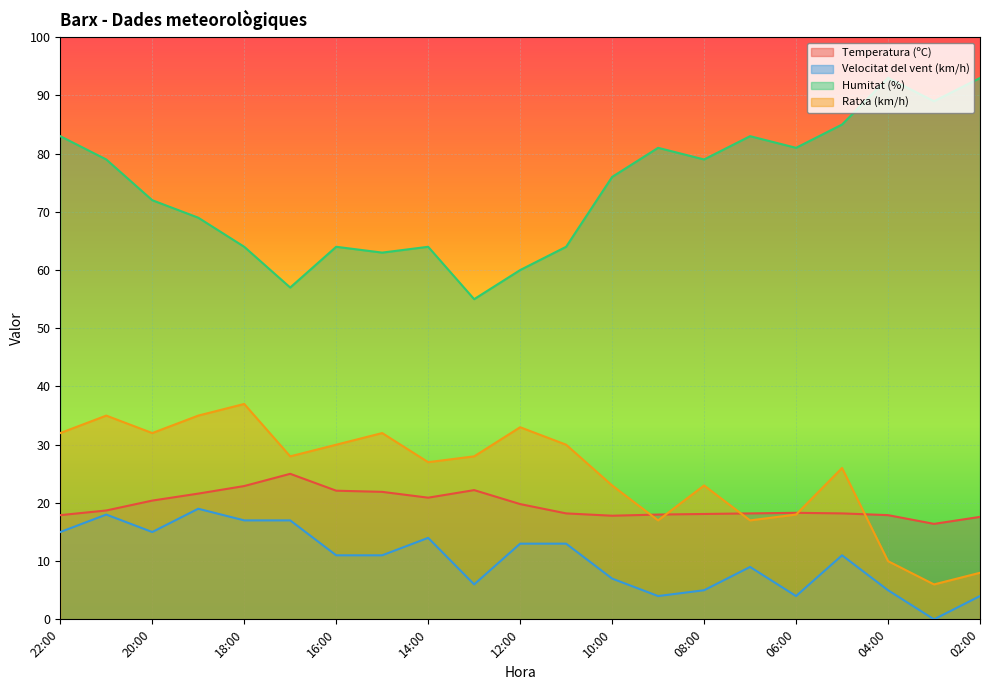

How many interior local peaks does the Temperatura (ºC) series have?

3